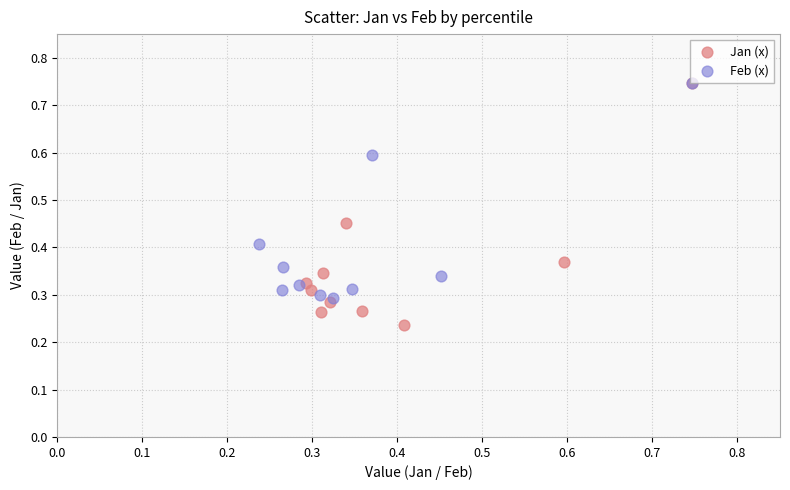

What are all the series names shown in the legend?

Jan (x), Feb (x)